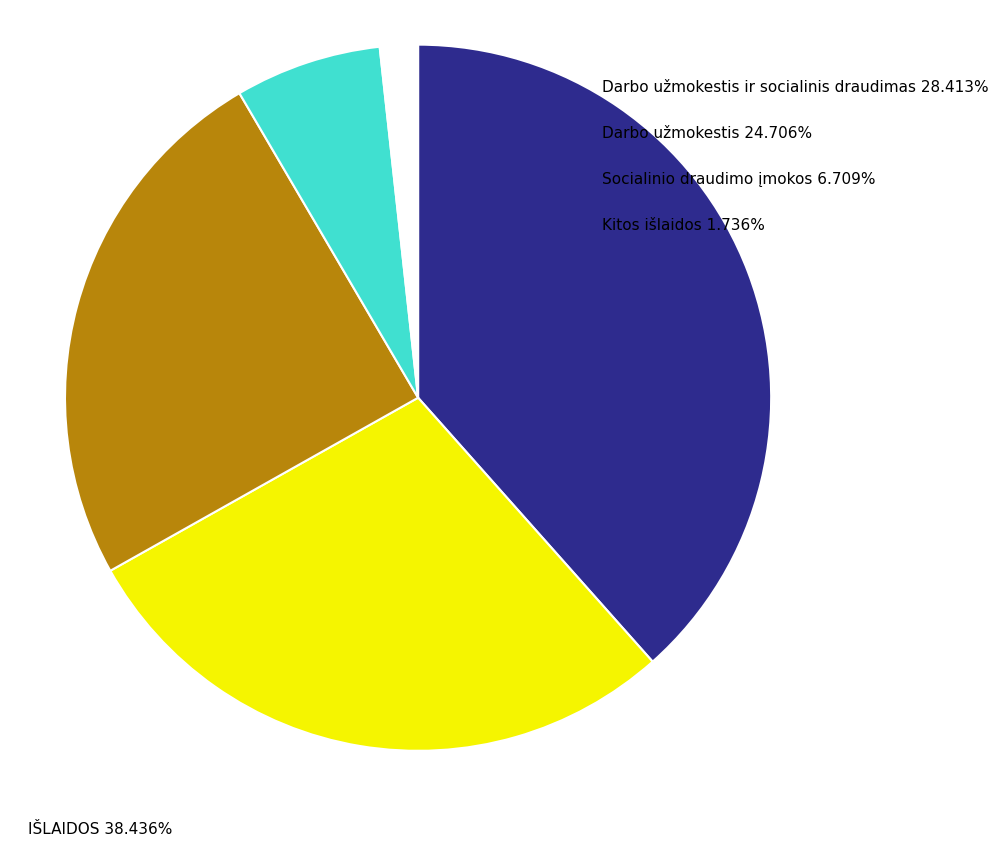

Does any single category account for the majority?

No